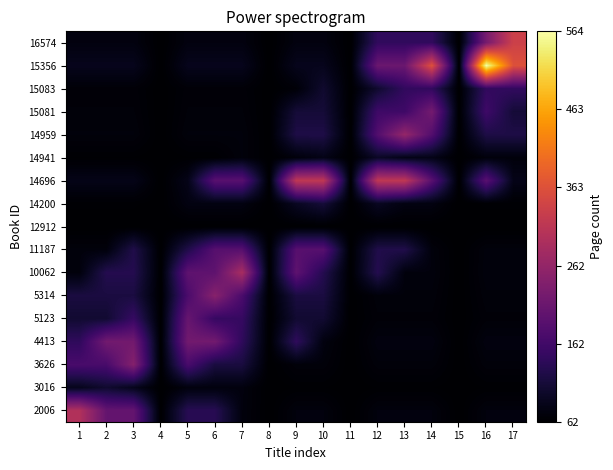

Reading left to right, what are all the values shown in this chart?

2006: 1=300.0	2=204.8	3=204.8	4=62.0	5=133.4	6=133.4	7=73.9	8=62.0	9=73.9	10=73.9	11=62.0	12=73.9	13=73.9	14=73.9	15=62.0	16=73.9	17=73.9
3016: 1=87.2	2=104.0	3=87.2	4=62.0	5=74.6	6=74.6	7=74.6	8=62.0	9=64.1	10=64.1	11=62.0	12=64.1	13=64.1	14=64.1	15=62.0	16=64.1	17=64.1
3626: 1=171.2	2=171.2	3=244.0	4=62.0	5=171.2	6=116.6	7=116.6	8=62.0	9=71.1	10=71.1	11=62.0	12=71.1	13=71.1	14=71.1	15=62.0	16=71.1	17=71.1
4413: 1=141.8	2=221.6	3=221.6	4=62.0	5=221.6	6=221.6	7=141.8	8=62.0	9=141.8	10=75.3	11=62.0	12=75.3	13=75.3	14=75.3	15=62.0	16=75.3	17=75.3
5123: 1=105.8	2=105.8	3=149.6	4=62.0	5=208.0	6=149.6	7=149.6	8=62.0	9=105.8	10=105.8	11=62.0	12=69.3	13=69.3	14=69.3	15=62.0	16=69.3	17=69.3
5314: 1=117.8	2=117.8	3=117.8	4=62.0	5=173.6	6=248.0	7=173.6	8=62.0	9=117.8	10=117.8	11=62.0	12=71.3	13=71.3	14=71.3	15=62.0	16=71.3	17=71.3
10062: 1=73.3	2=129.8	3=129.8	4=62.0	5=197.6	6=197.6	7=288.0	8=62.0	9=197.6	10=129.8	11=62.0	12=129.8	13=73.3	14=73.3	15=62.0	16=73.3	17=73.3
11187: 1=72.5	2=72.5	3=125.0	4=62.0	5=125.0	6=188.0	7=188.0	8=62.0	9=188.0	10=188.0	11=62.0	12=125.0	13=125.0	14=72.5	15=62.0	16=72.5	17=72.5
12912: 1=62.0	2=62.0	3=62.0	4=62.0	5=62.0	6=62.0	7=62.0	8=62.0	9=62.0	10=62.0	11=62.0	12=62.0	13=62.0	14=62.0	15=62.0	16=62.0	17=62.0
14200: 1=64.5	2=64.5	3=64.5	4=62.0	5=77.0	6=77.0	7=77.0	8=62.0	9=92.0	10=112.0	11=62.0	12=92.0	13=77.0	14=77.0	15=62.0	16=64.5	17=64.5
14696: 1=83.3	2=83.3	3=83.3	4=62.0	5=83.3	6=189.8	7=189.8	8=62.0	9=317.6	10=317.6	11=62.0	12=317.6	13=317.6	14=189.8	15=62.0	16=189.8	17=83.3
14941: 1=63.7	2=63.7	3=63.7	4=62.0	5=63.7	6=63.7	7=72.2	8=62.0	9=72.2	10=82.4	11=62.0	12=96.0	13=82.4	14=82.4	15=62.0	16=72.2	17=72.2
14959: 1=72.1	2=72.1	3=72.1	4=62.0	5=72.1	6=72.1	7=72.1	8=62.0	9=122.6	10=122.6	11=62.0	12=183.2	13=264.0	14=183.2	15=62.0	16=122.6	17=122.6
15081: 1=70.1	2=70.1	3=70.1	4=62.0	5=70.1	6=70.1	7=70.1	8=62.0	9=110.6	10=110.6	11=62.0	12=159.2	13=159.2	14=224.0	15=62.0	16=159.2	17=110.6
15083: 1=68.9	2=68.9	3=68.9	4=62.0	5=68.9	6=68.9	7=68.9	8=62.0	9=68.9	10=103.4	11=62.0	12=103.4	13=144.8	14=144.8	15=62.0	16=144.8	17=144.8
15356: 1=87.1	2=87.1	3=87.1	4=62.0	5=87.1	6=87.1	7=87.1	8=62.0	9=87.1	10=87.1	11=62.0	12=212.6	13=212.6	14=363.2	15=62.0	16=564.0	17=363.2
16574: 1=75.7	2=75.7	3=75.7	4=62.0	5=75.7	6=75.7	7=75.7	8=62.0	9=75.7	10=75.7	11=62.0	12=144.2	13=144.2	14=144.2	15=62.0	16=226.4	17=336.0